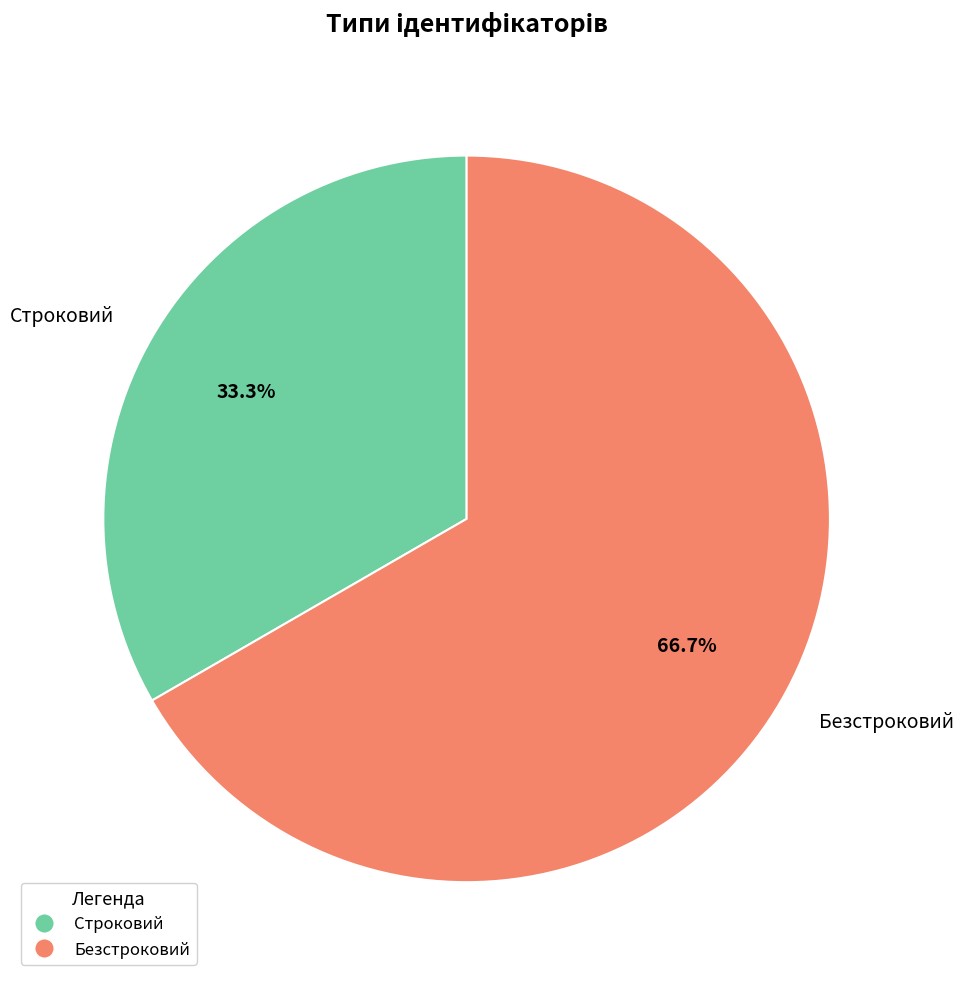

What is the total percentage of Безстроковий and Строковий?

100.0%